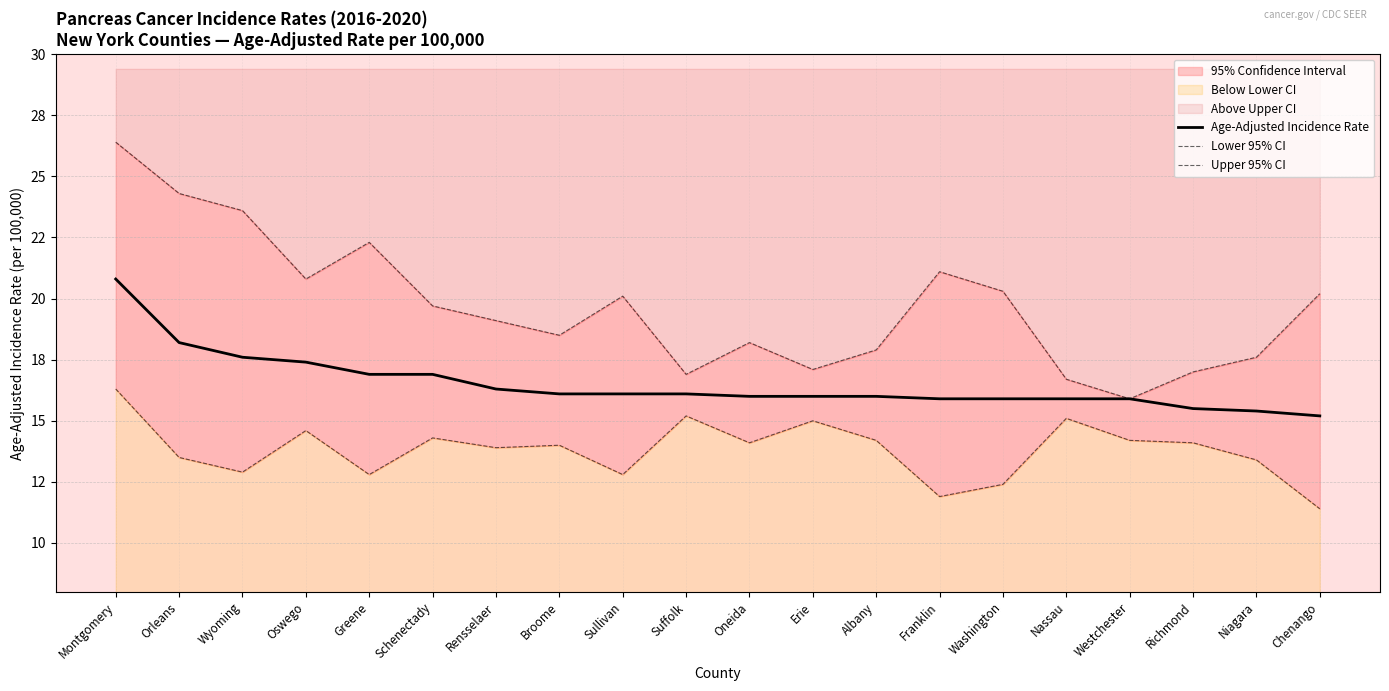

Reading left to right, extract all data points from this chart.

Age-Adjusted Incidence Rate: Montgomery=20.8	Orleans=18.2	Wyoming=17.6	Oswego=17.4	Greene=16.9	Schenectady=16.9	Rensselaer=16.3	Broome=16.1	Sullivan=16.1	Suffolk=16.1	Oneida=16.0	Erie=16.0	Albany=16.0	Franklin=15.9	Washington=15.9	Nassau=15.9	Westchester=15.9	Richmond=15.5	Niagara=15.4	Chenango=15.2
Lower 95% CI: Montgomery=16.3	Orleans=13.5	Wyoming=12.9	Oswego=14.6	Greene=12.8	Schenectady=14.3	Rensselaer=13.9	Broome=14.0	Sullivan=12.8	Suffolk=15.2	Oneida=14.1	Erie=15.0	Albany=14.2	Franklin=11.9	Washington=12.4	Nassau=15.1	Westchester=14.2	Richmond=14.1	Niagara=13.4	Chenango=11.4
Upper 95% CI: Montgomery=26.4	Orleans=24.3	Wyoming=23.6	Oswego=20.8	Greene=22.3	Schenectady=19.7	Rensselaer=19.1	Broome=18.5	Sullivan=20.1	Suffolk=16.9	Oneida=18.2	Erie=17.1	Albany=17.9	Franklin=21.1	Washington=20.3	Nassau=16.7	Westchester=15.9	Richmond=17.0	Niagara=17.6	Chenango=20.2